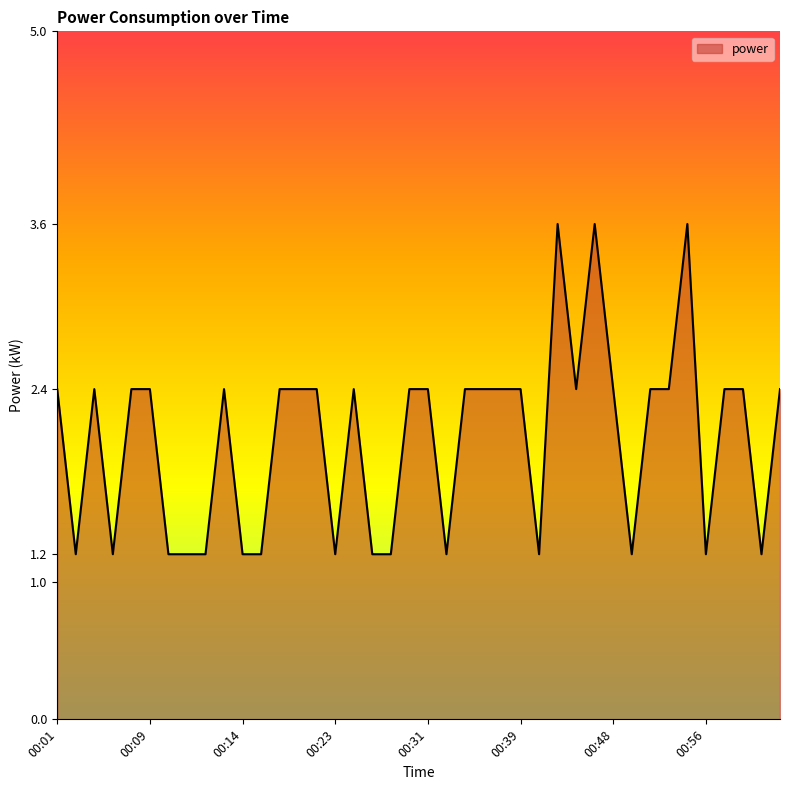

What is the difference between the maximum and minimum values?

2.4